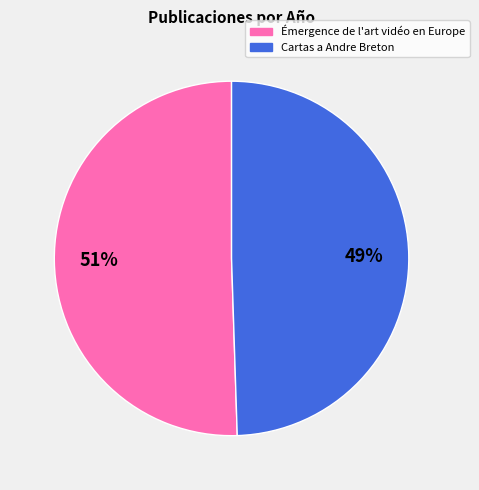

Is it true that Émergence de l'art vidéo en Europe is 51% of the pie?

True